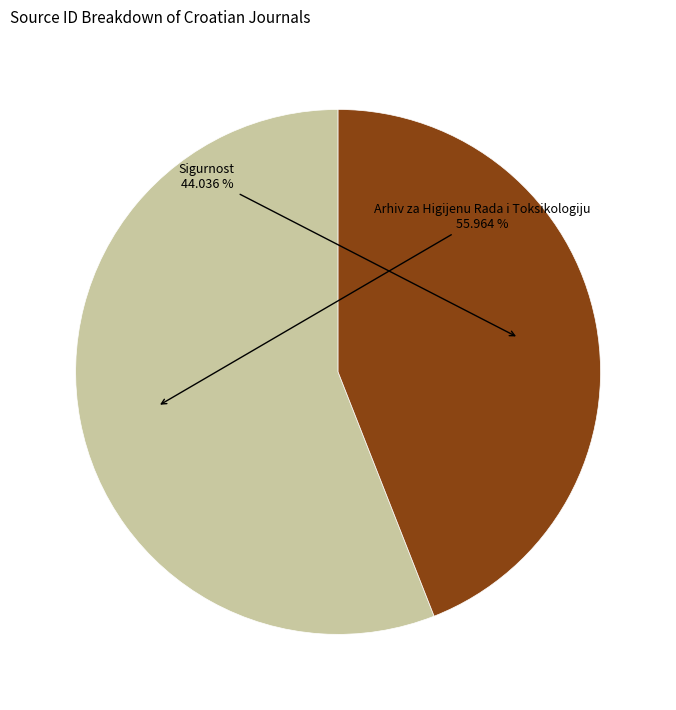

Is there a majority slice in this chart?

Yes